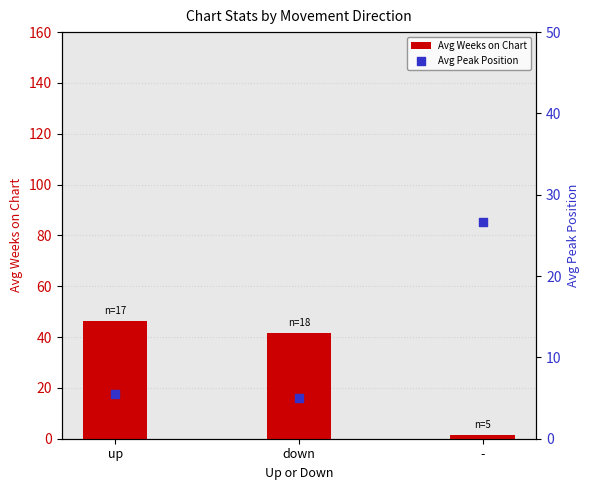

Which series reaches the maximum Y coordinate?

Avg Weeks on Chart